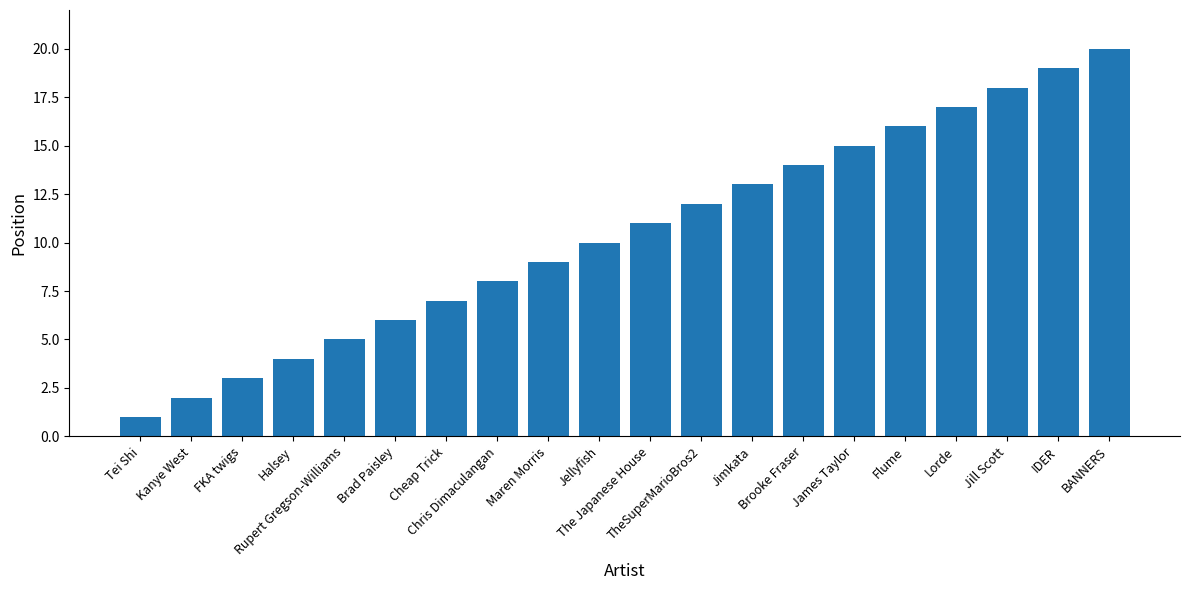

Is it true that the value at IDER is 32?

False